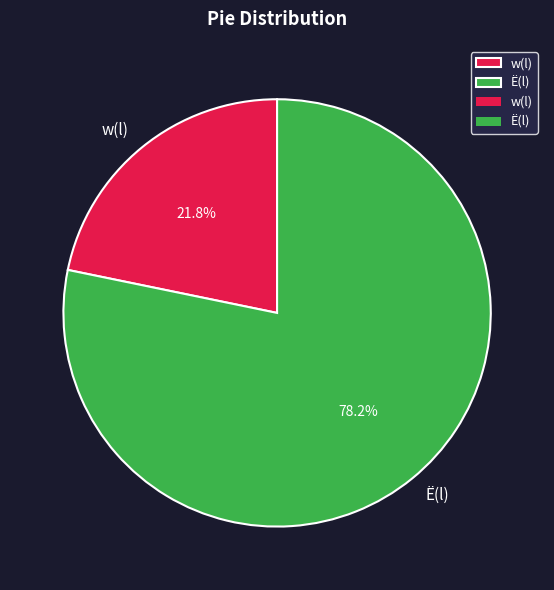

Is w(l) the majority of the pie?

No